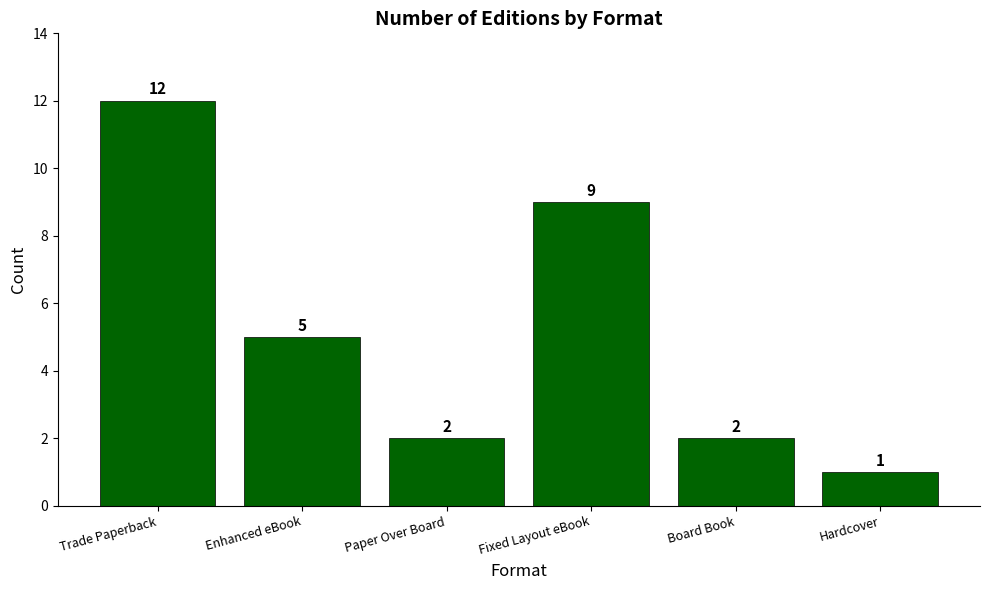

The value at Fixed Layout eBook is 16. True or false?

False